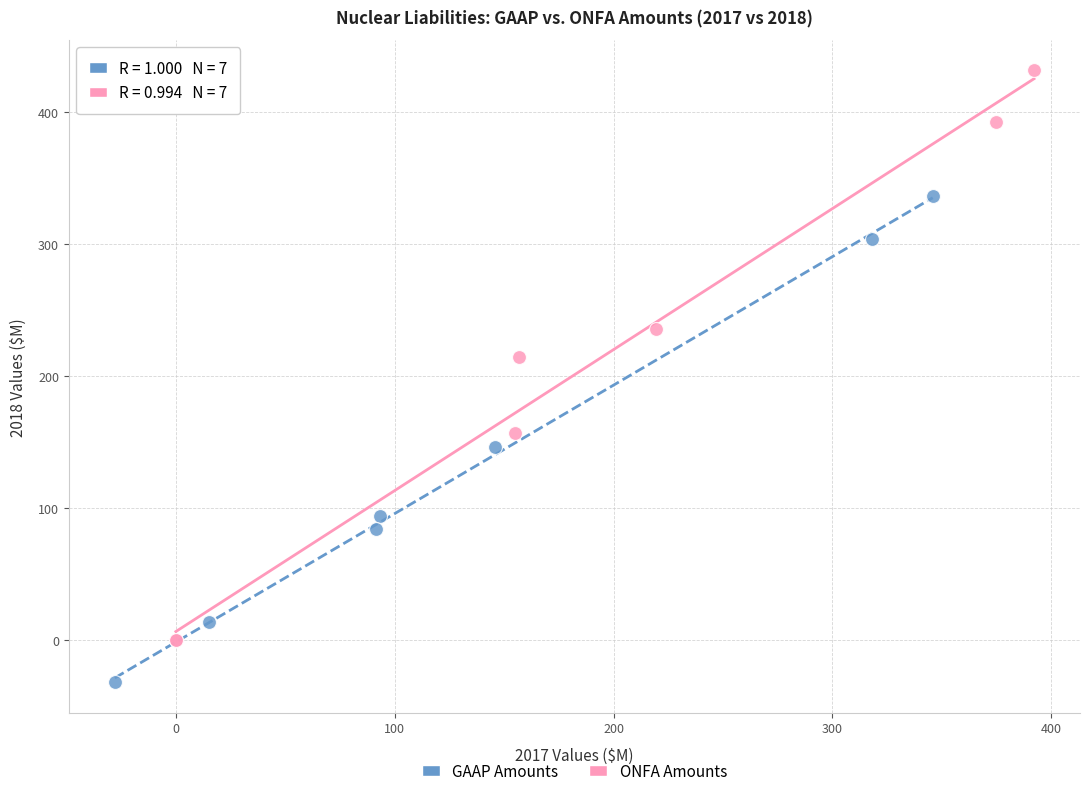

Which series contains the highest Y value?

ONFA Amounts